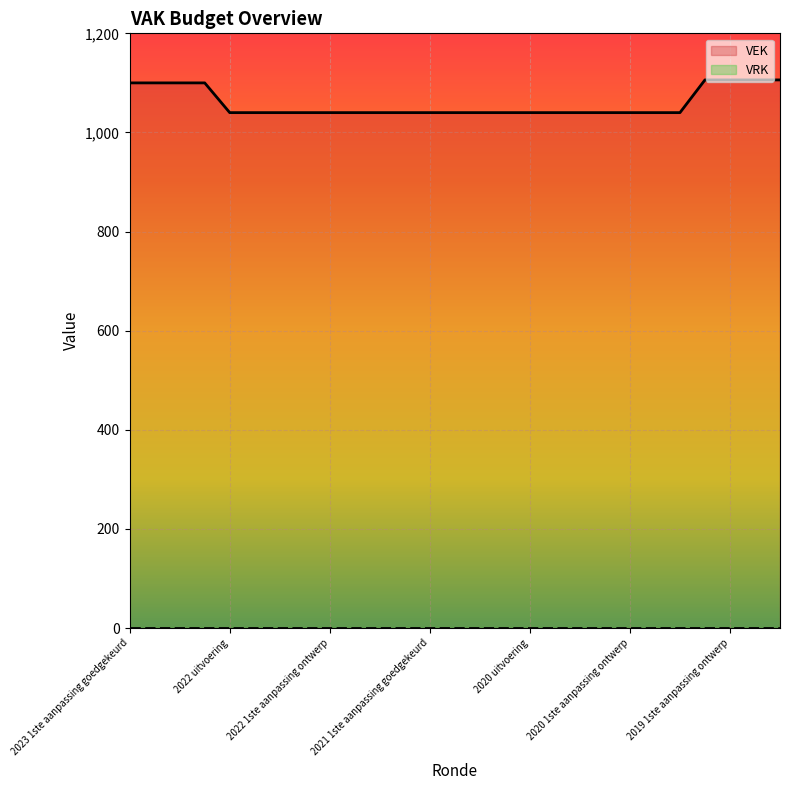

True or false: VEK has a value of 1711 at 25.

False